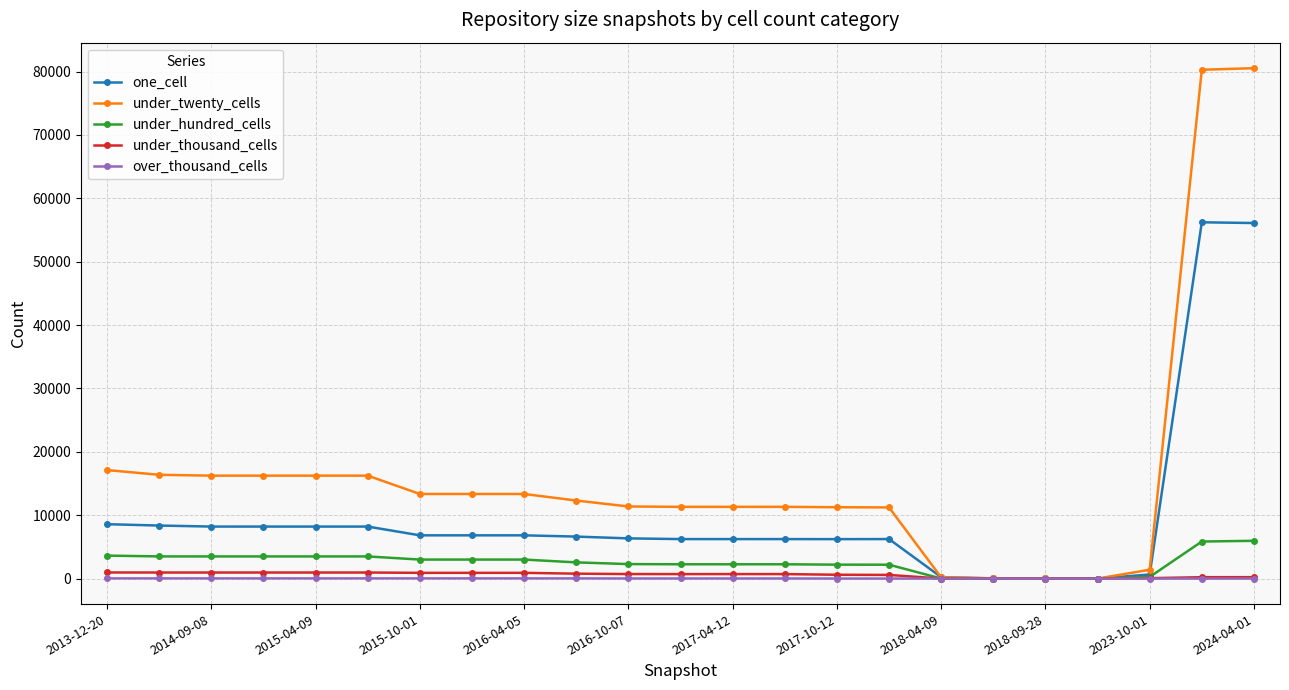

Which series has the widest spread of values?

under_twenty_cells